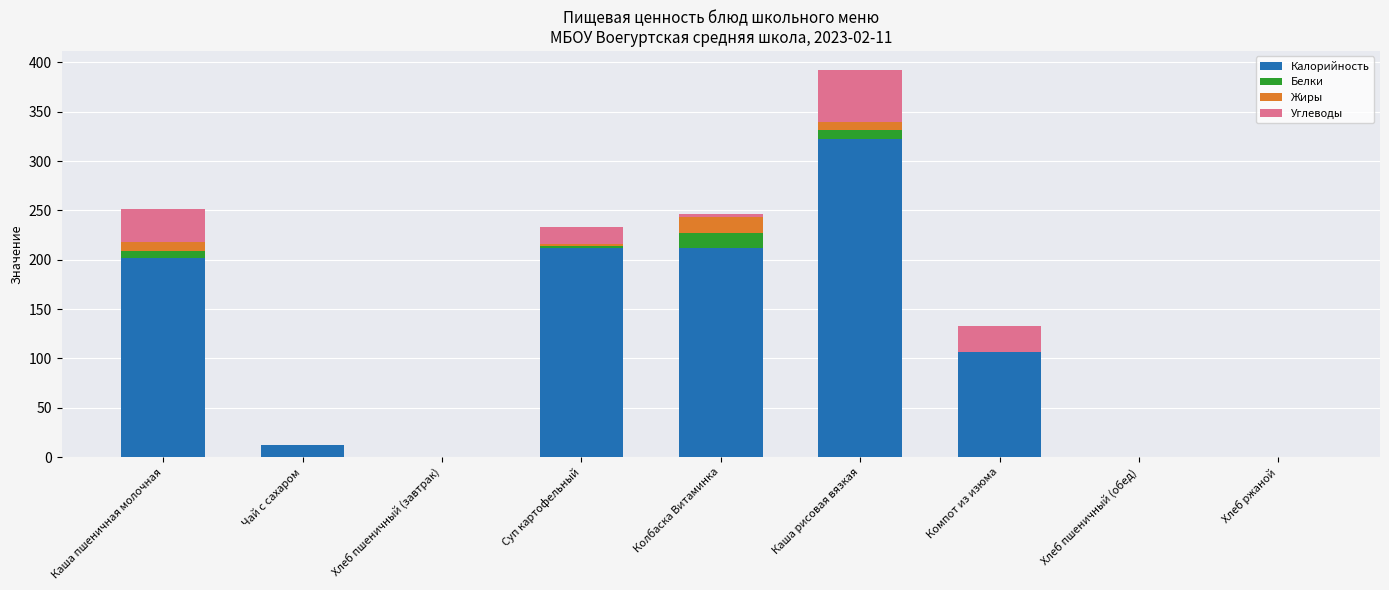

The Калорийность series shows -222 at Хлеб пшеничный (обед). True or false?

False